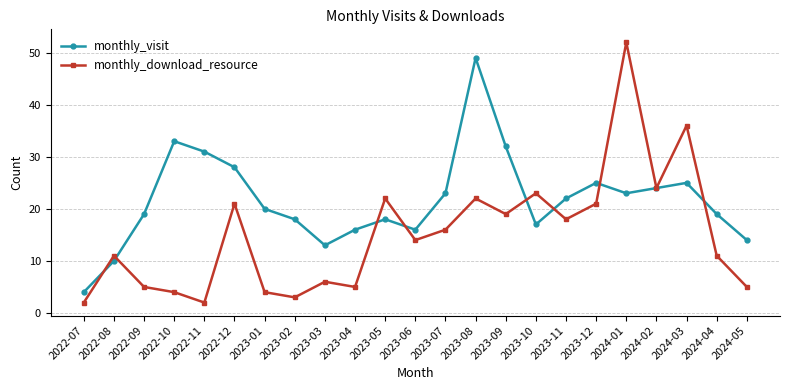

What is the difference between the highest and lowest values at 2023-09?

13